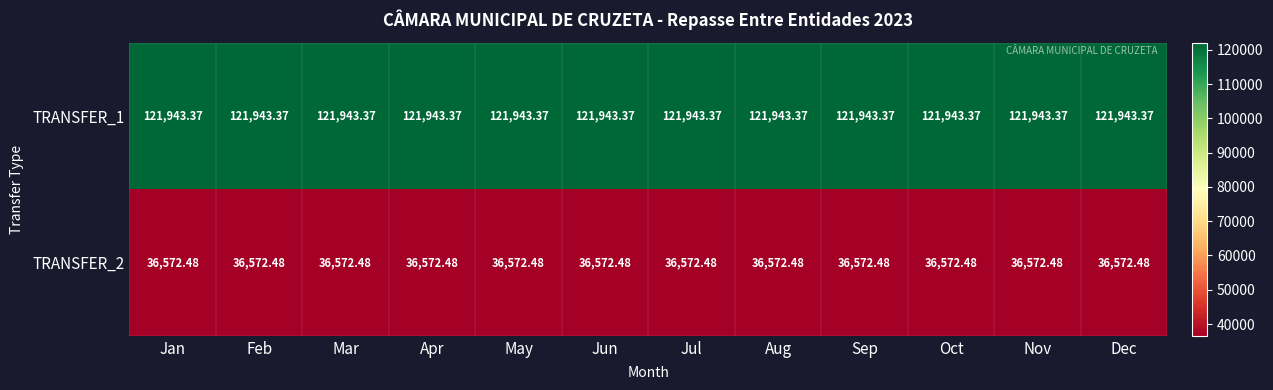

Is the value of TRANSFER_2 at Jul greater than the value of TRANSFER_1 at May?

No